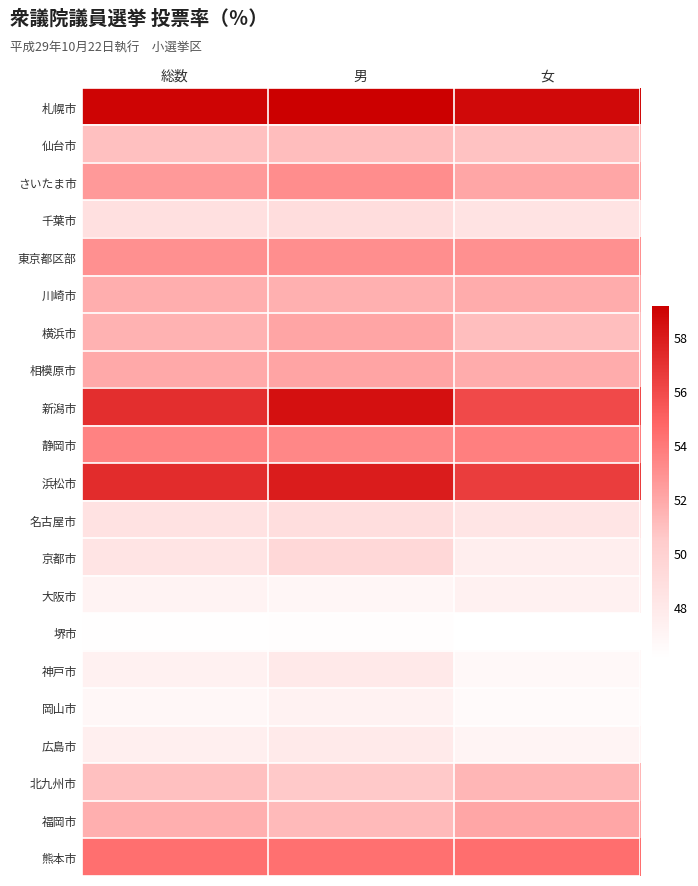

Rank the series by their maximum value, from highest to lowest.

札幌市, 新潟市, 浜松市, 熊本市, 静岡市, さいたま市, 東京都区部, 相模原市, 横浜市, 福岡市, 川崎市, 北九州市, 仙台市, 京都市, 千葉市, 名古屋市, 神戸市, 広島市, 大阪市, 岡山市, 堺市